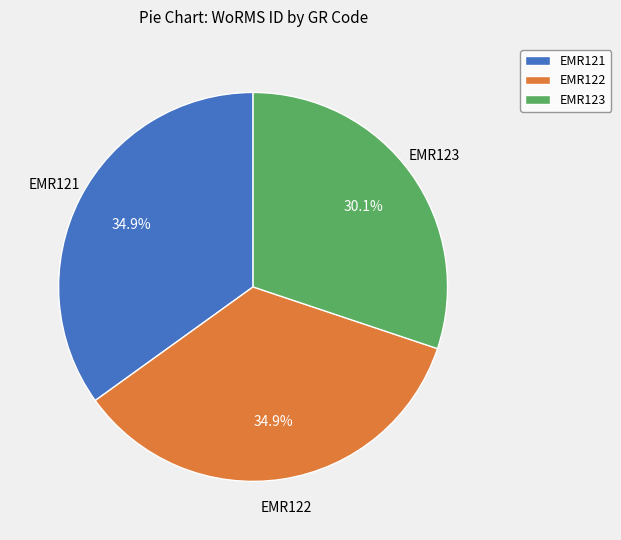

Is EMR123 the majority of the pie?

No